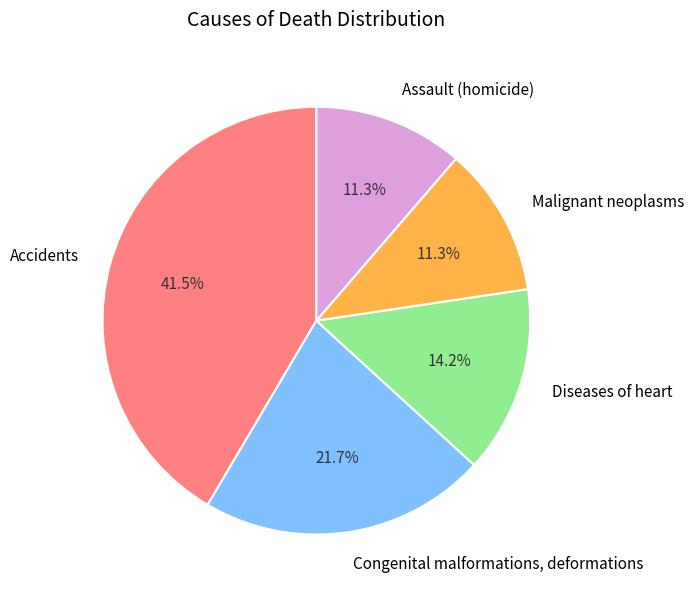

How many slices are in this pie chart?

5